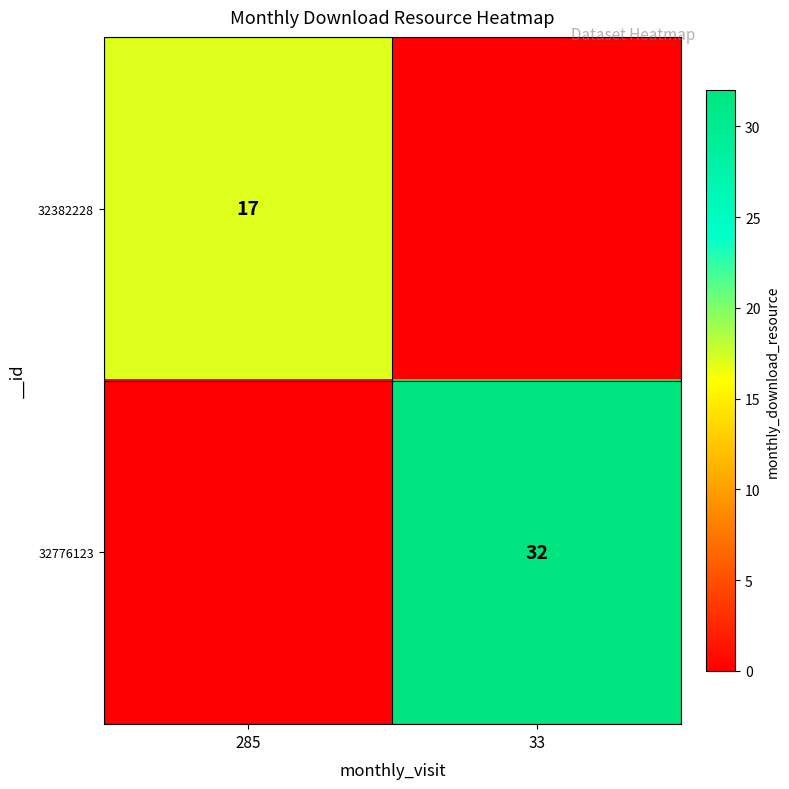

Is it true that 32382228 equals 17 at 285?

True